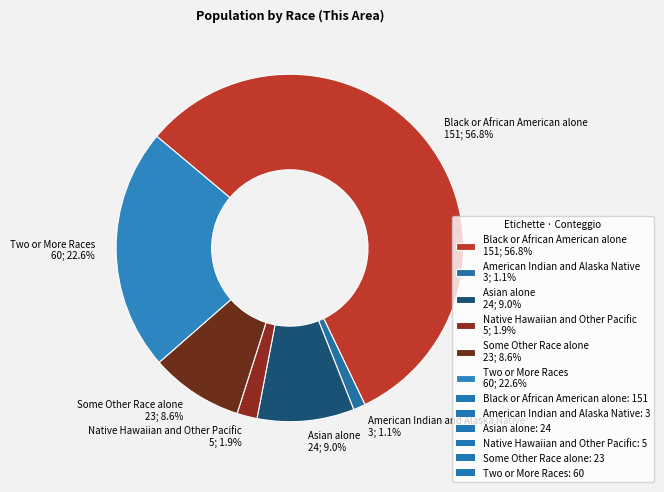

To the nearest percent, what portion does Two or More Races represent?

23%